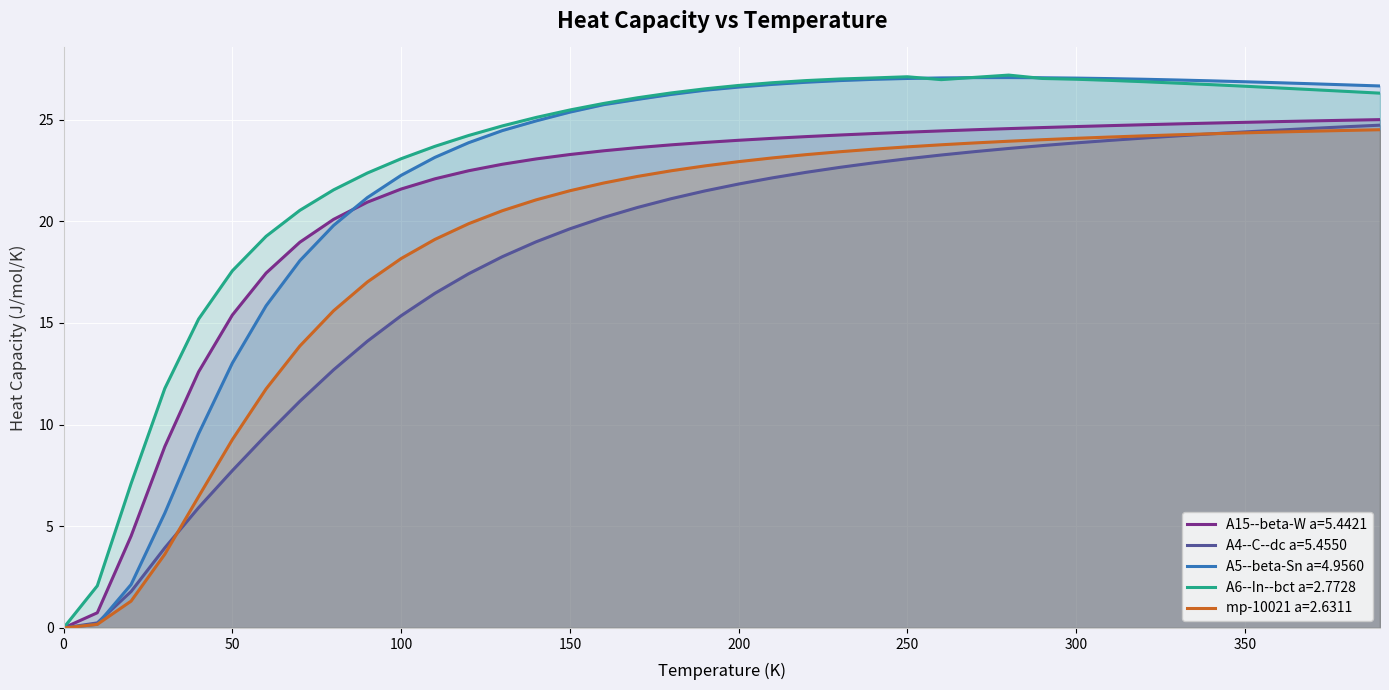

True or false: A6--In--bct a=2.7728 has more than 0 points higher than both neighbors.

True